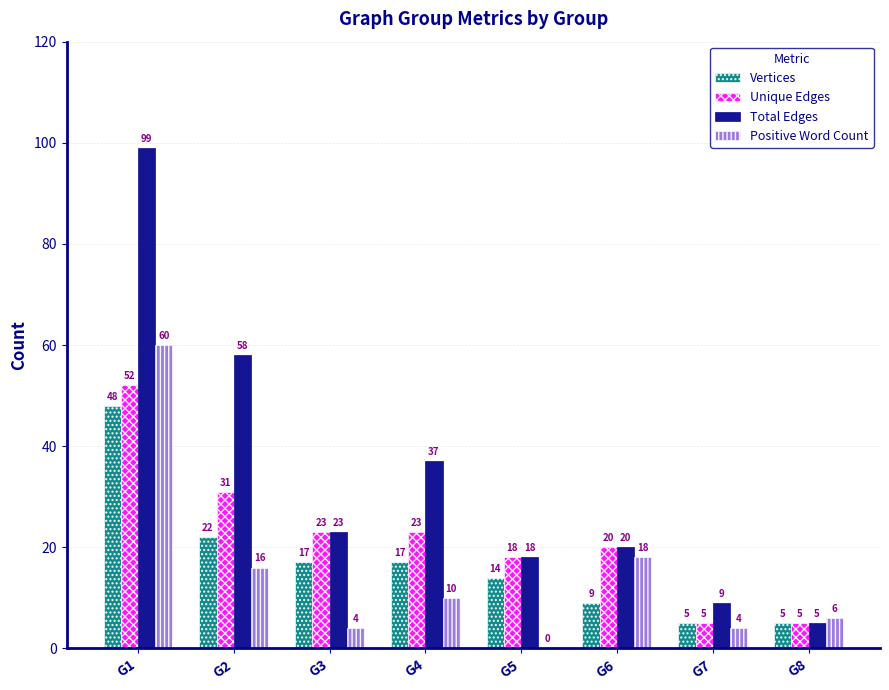

What is the maximum value for Positive Word Count?

60